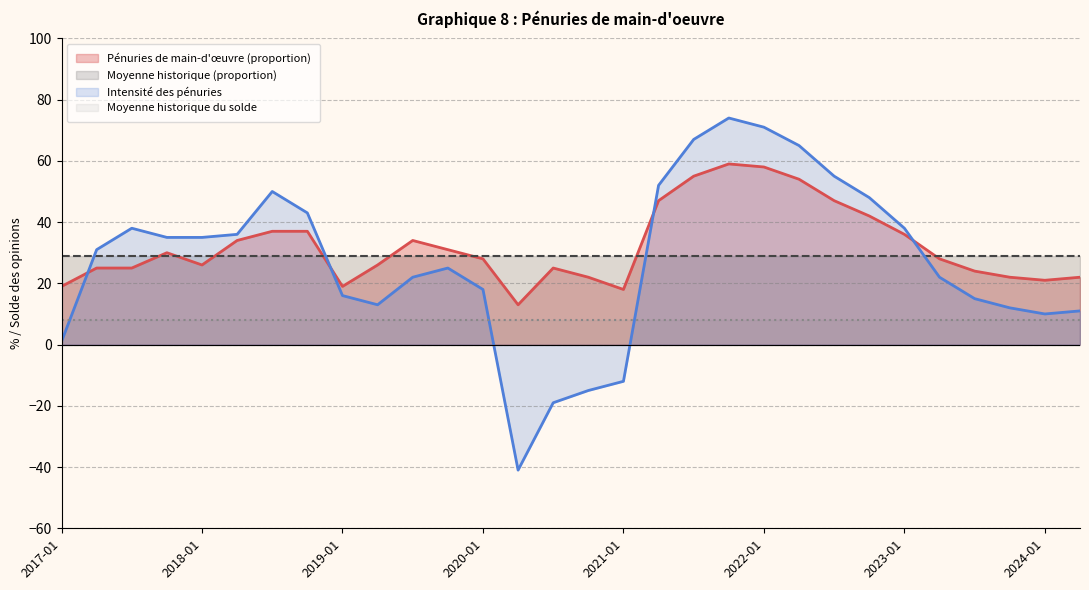

Reading left to right, extract all data points from this chart.

Pénuries de main-d'œuvre (proportion): 19	25	25	30	26	34	37	37	19	26	34	31	28	13	25	22	18	47	55	59	58	54	47	42	36	28	24	22	21	22
Intensité des pénuries: 1	31	38	35	35	36	50	43	16	13	22	25	18	-41	-19	-15	-12	52	67	74	71	65	55	48	38	22	15	12	10	11